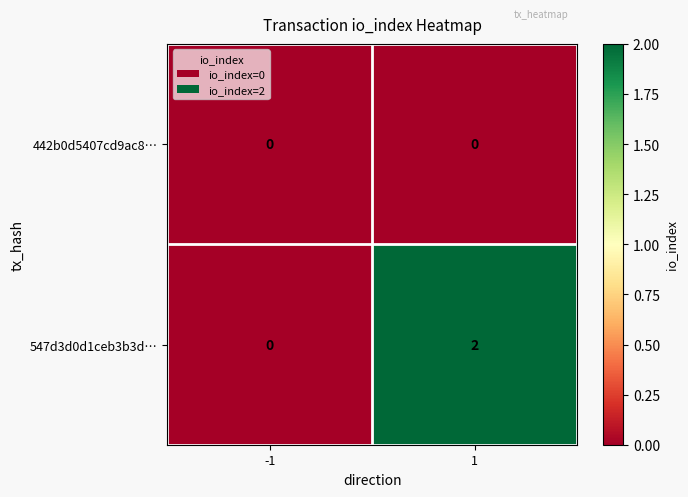

Reading left to right, list all the values displayed in this chart.

442b0d5407cd9ac8…: -1=0	1=0
547d3d0d1ceb3b3d…: -1=0	1=2